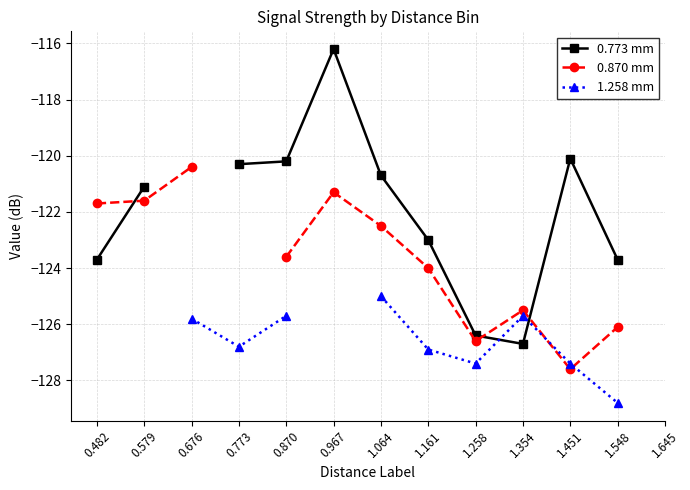

What is the total value across all series at 1.161?

-373.9